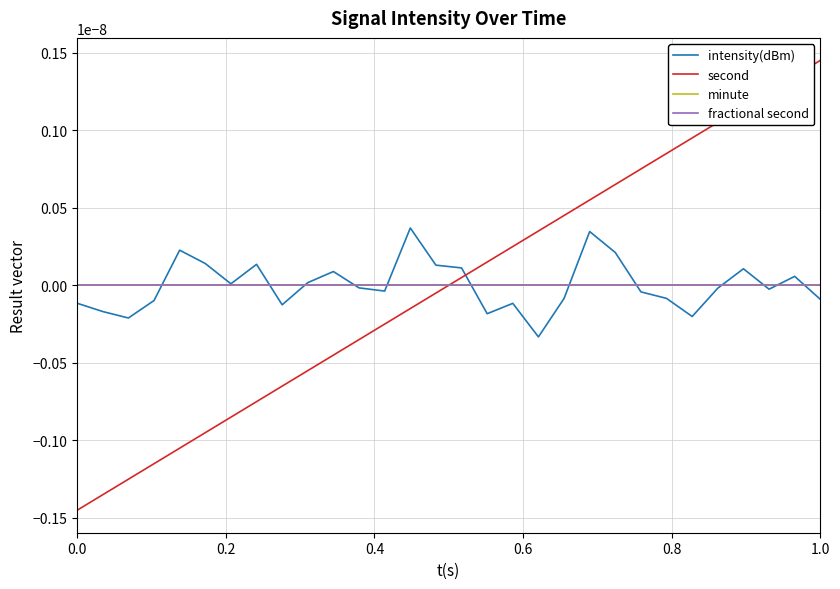

How many lines are shown in the chart?

4